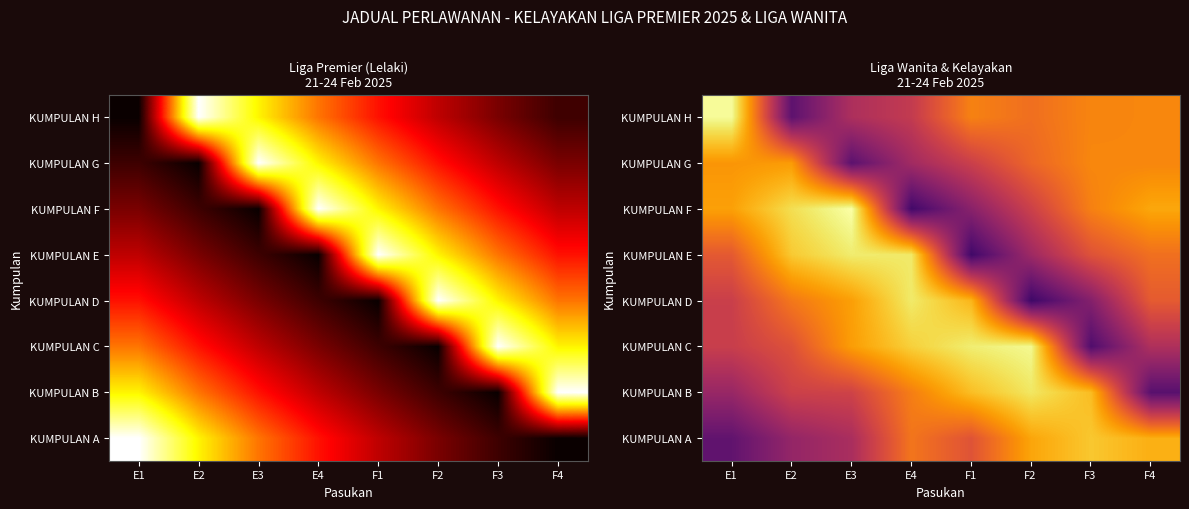

How many categories are shown in the chart?

8